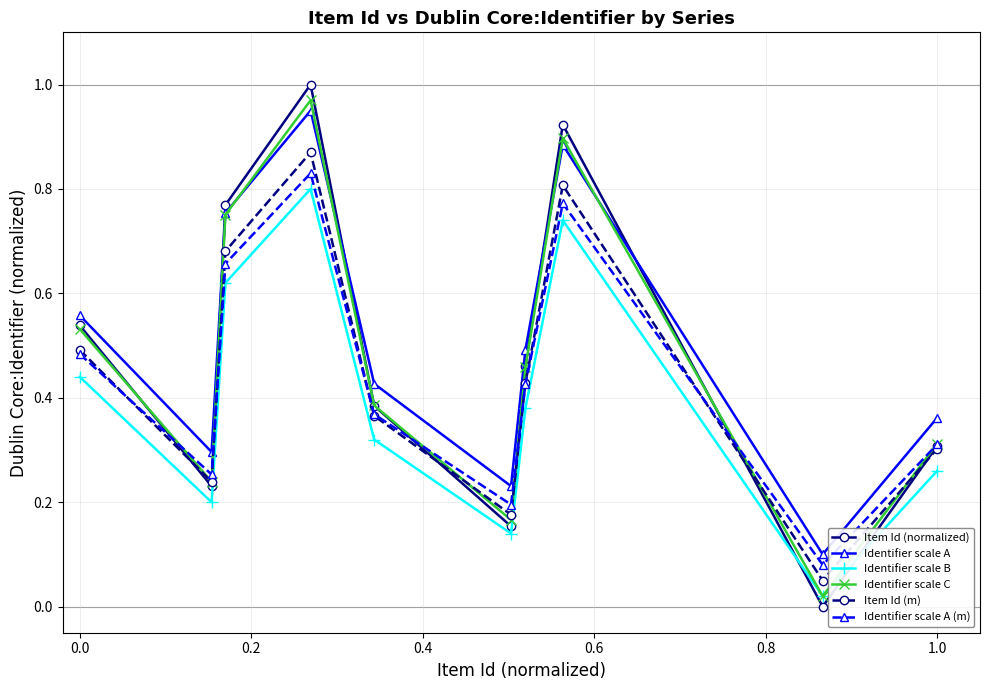

What are all the series names shown in the legend?

Item Id (normalized), Identifier scale A, Identifier scale B, Identifier scale C, Item Id (m), Identifier scale A (m)